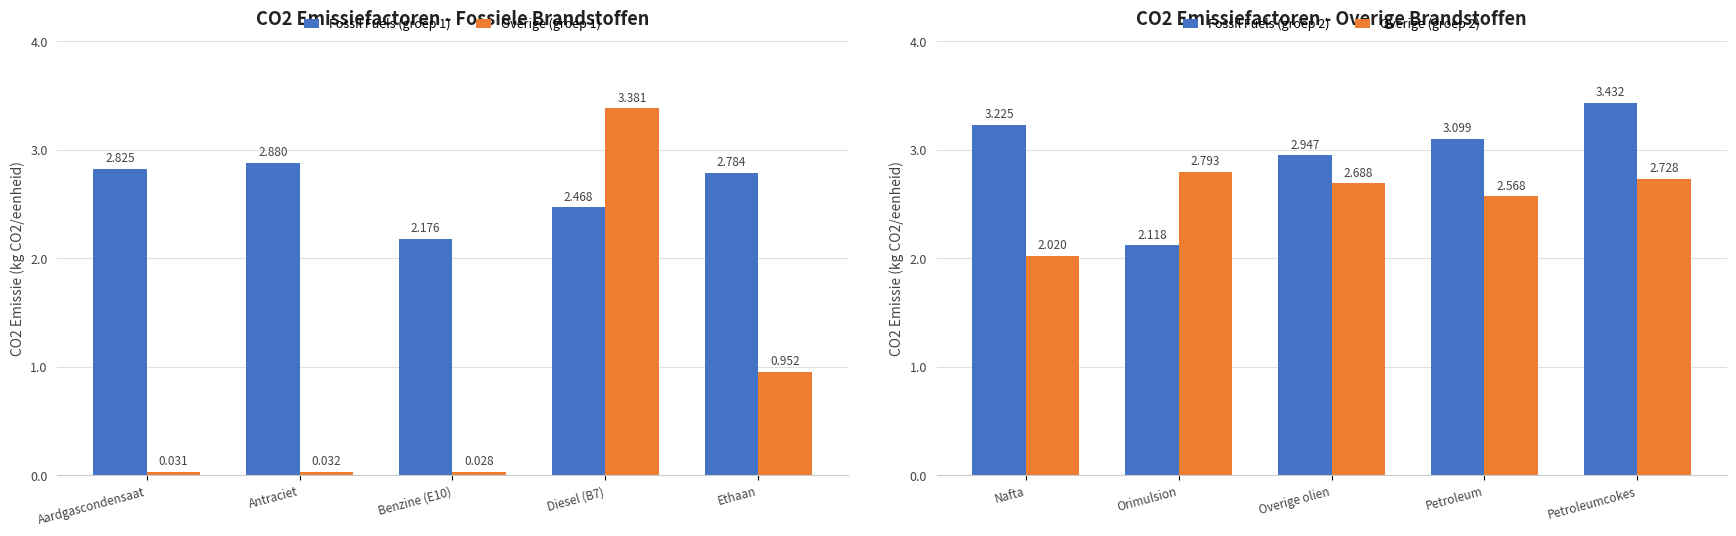

List the labels in order of Overige (groep 1) value, smallest first.

Benzine (E10), Aardgascondensaat, Antraciet, Ethaan, Diesel (B7)